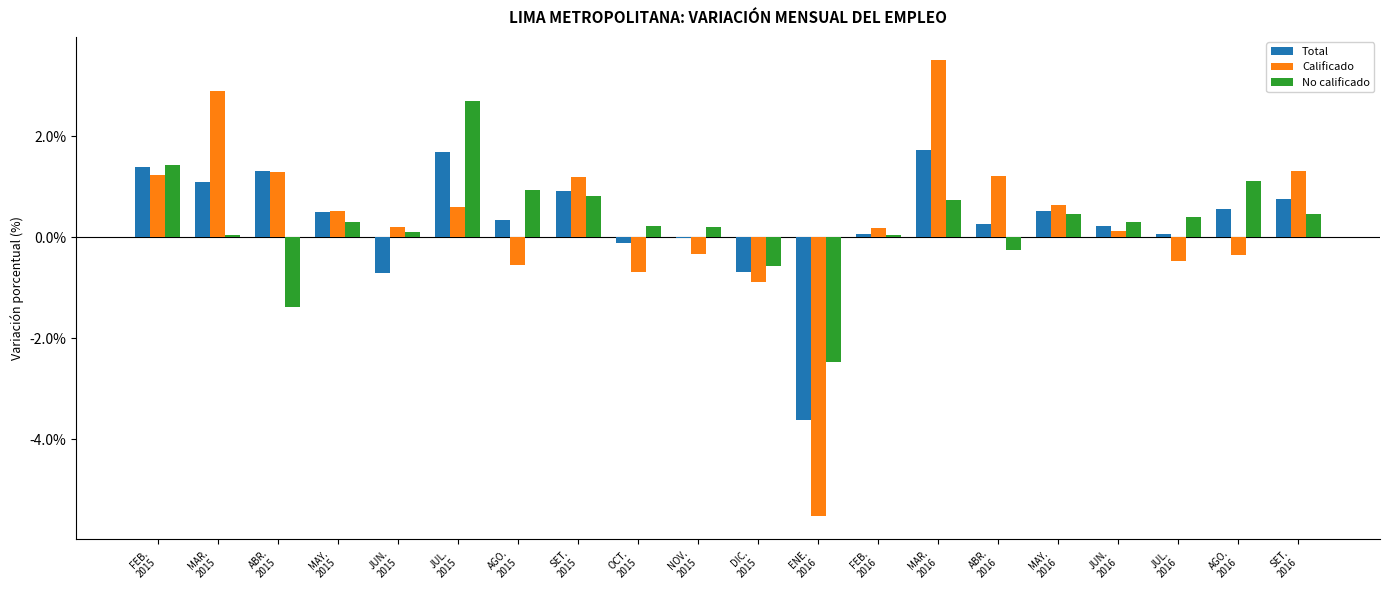

The Calificado series shows 0.6 at MAY.
2016. True or false?

True